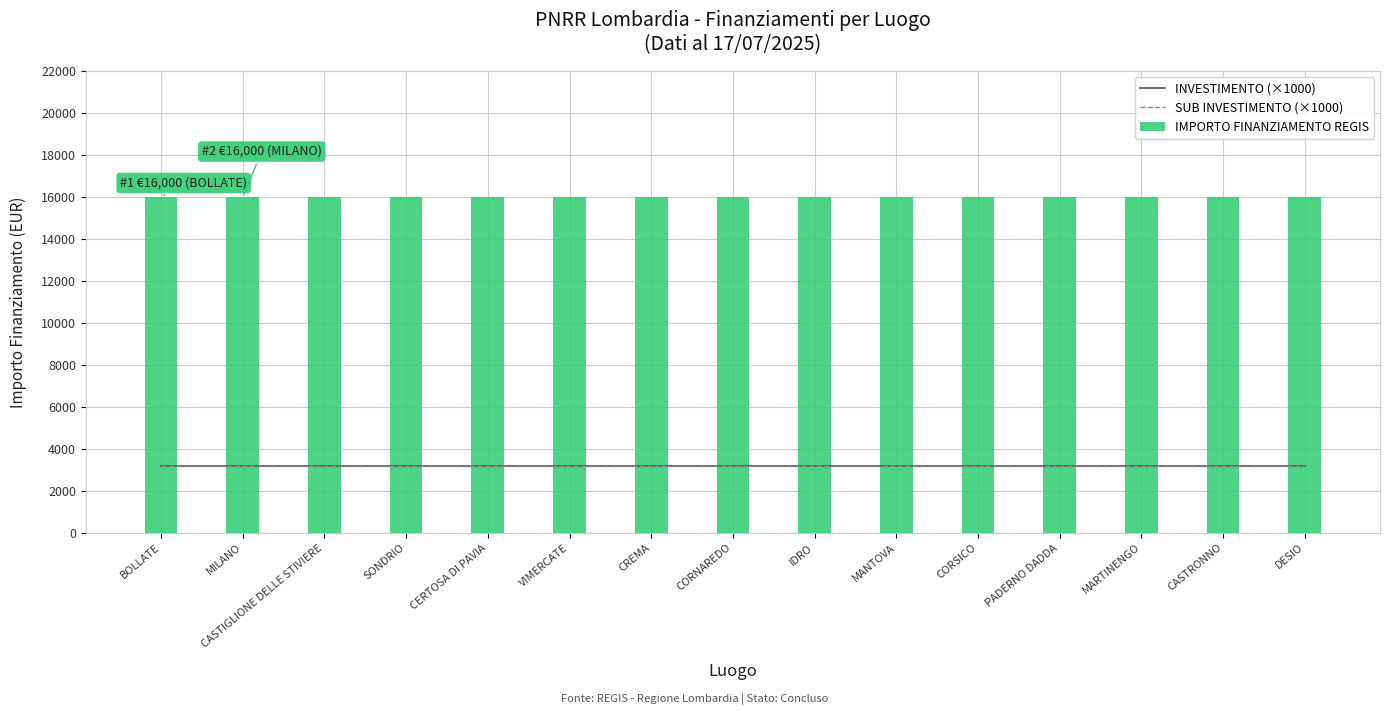

What position from the right is CERTOSA DI PAVIA?

11